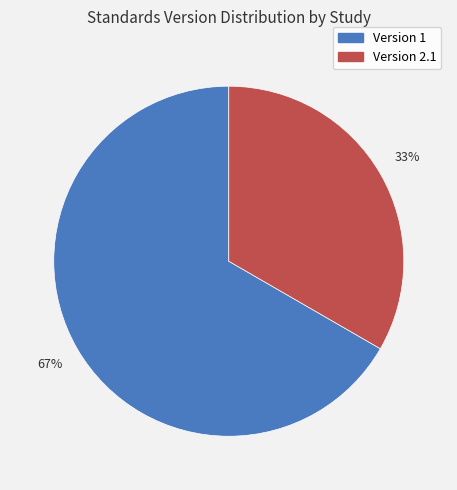

Does any single category account for the majority?

Yes